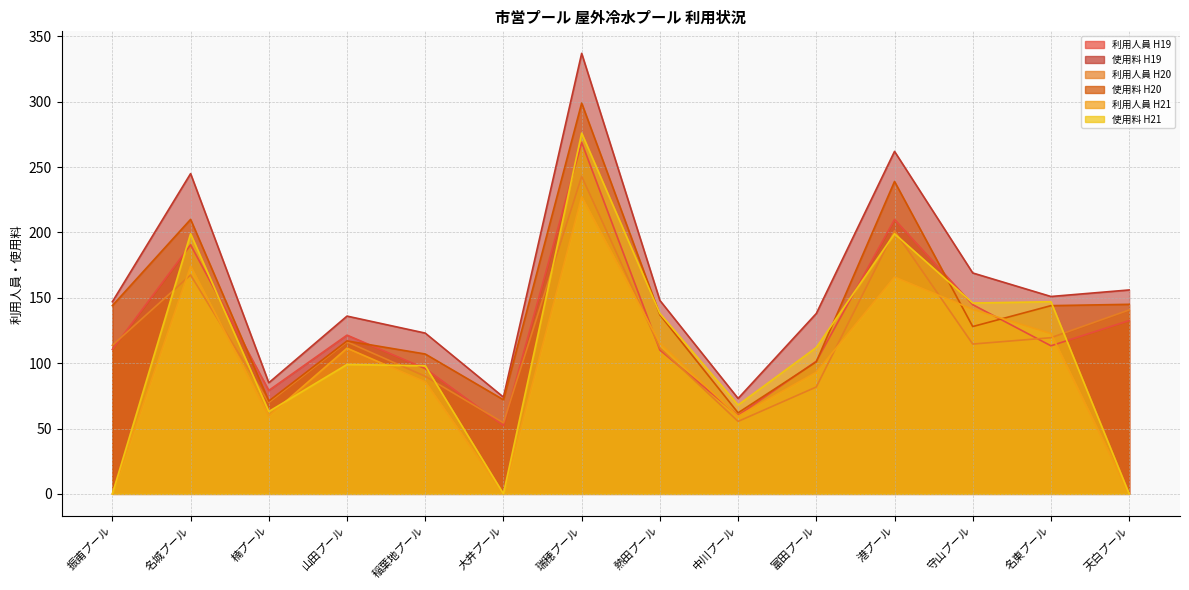

Does the chart display data point markers on the line(s)?

No